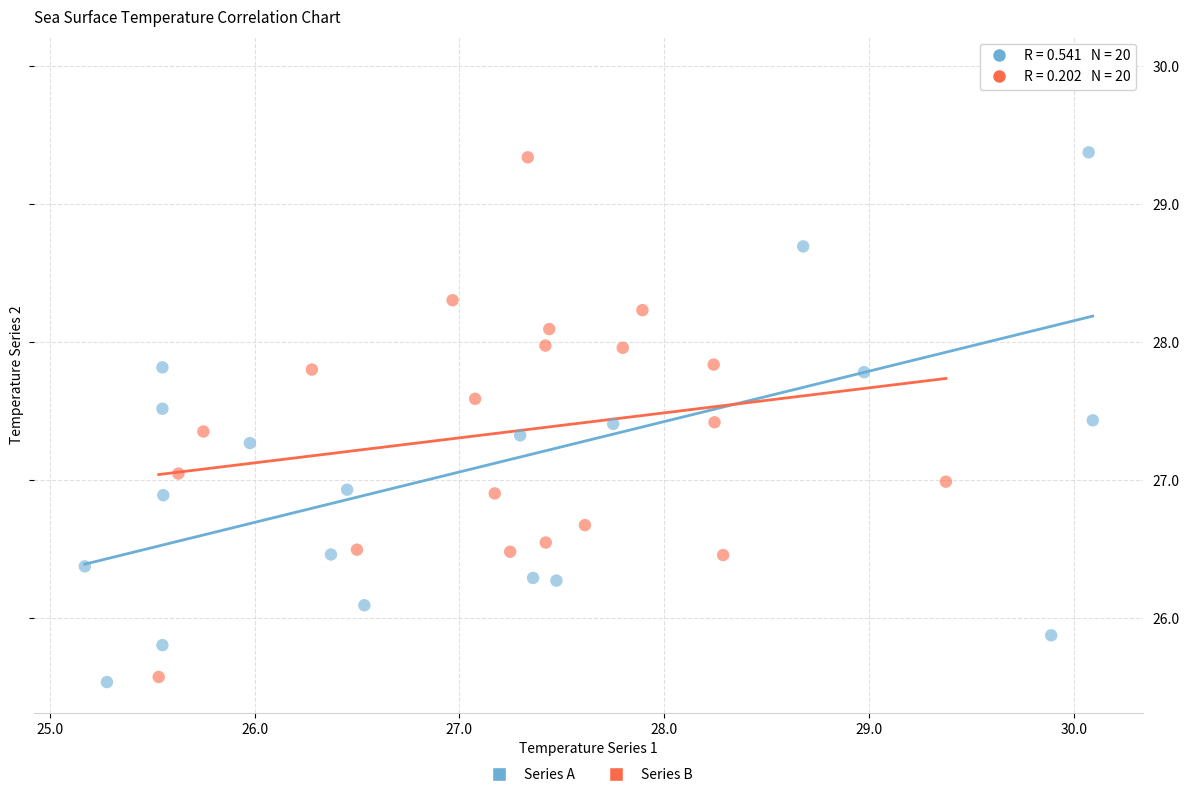

Which series has the widest spread of Y values?

Series A